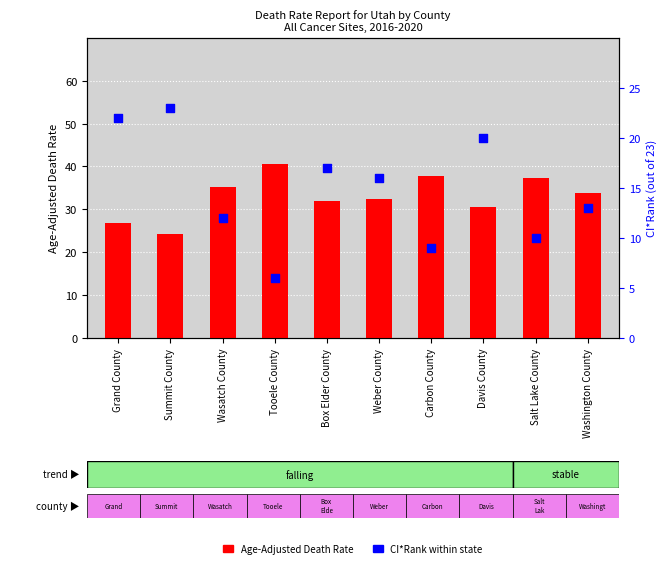

Which series reaches the minimum Y coordinate?

CI*Rank